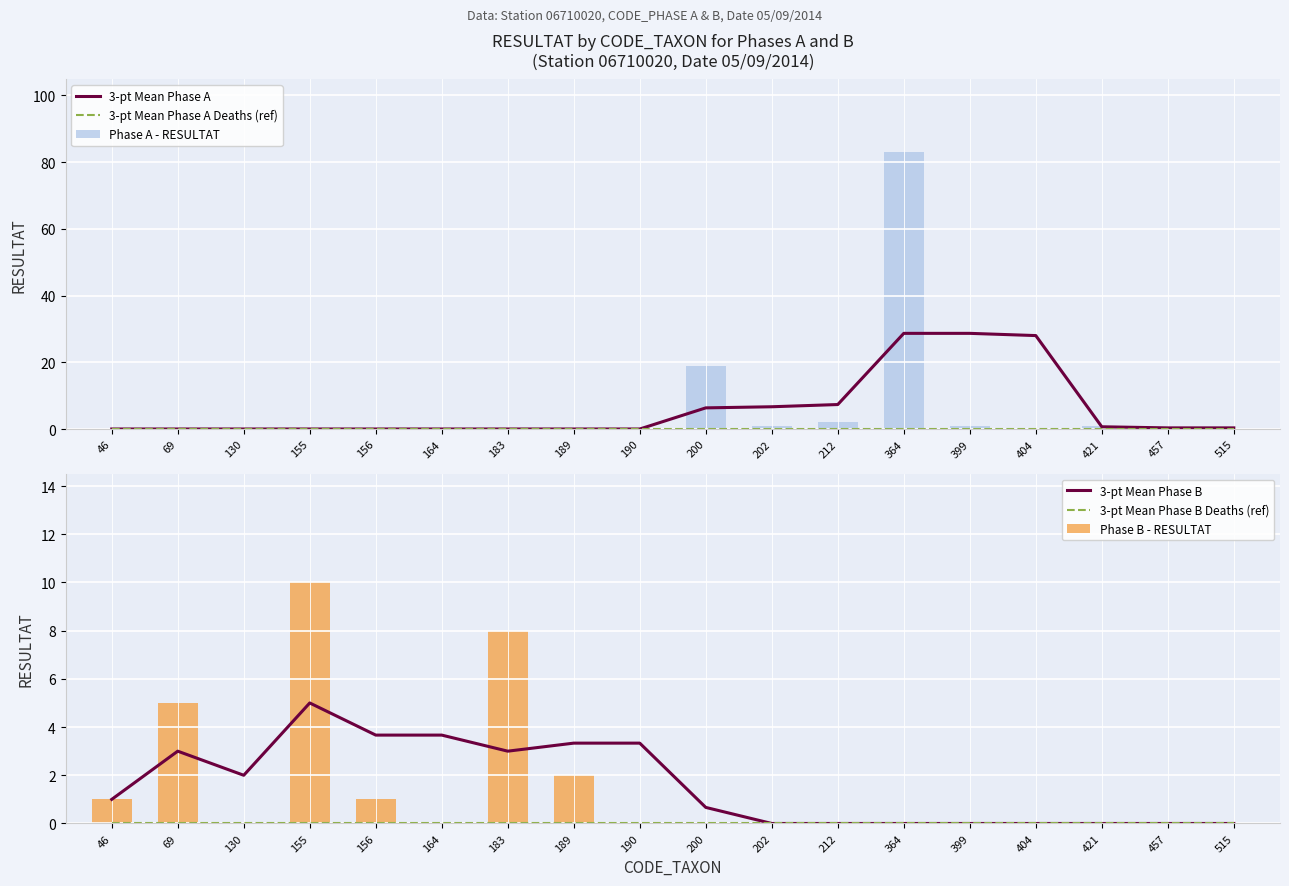

Between 183 and 515, which series saw the biggest shift?

Phase B - RESULTAT